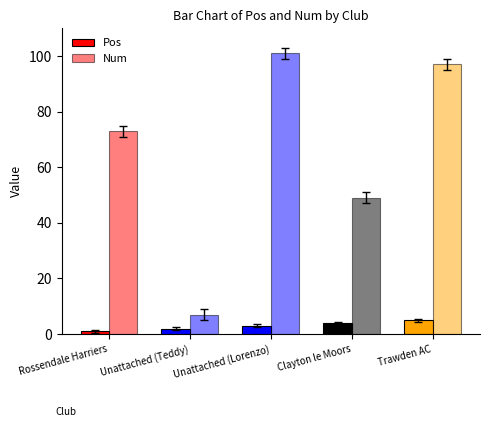

How many data points does each series have?

5